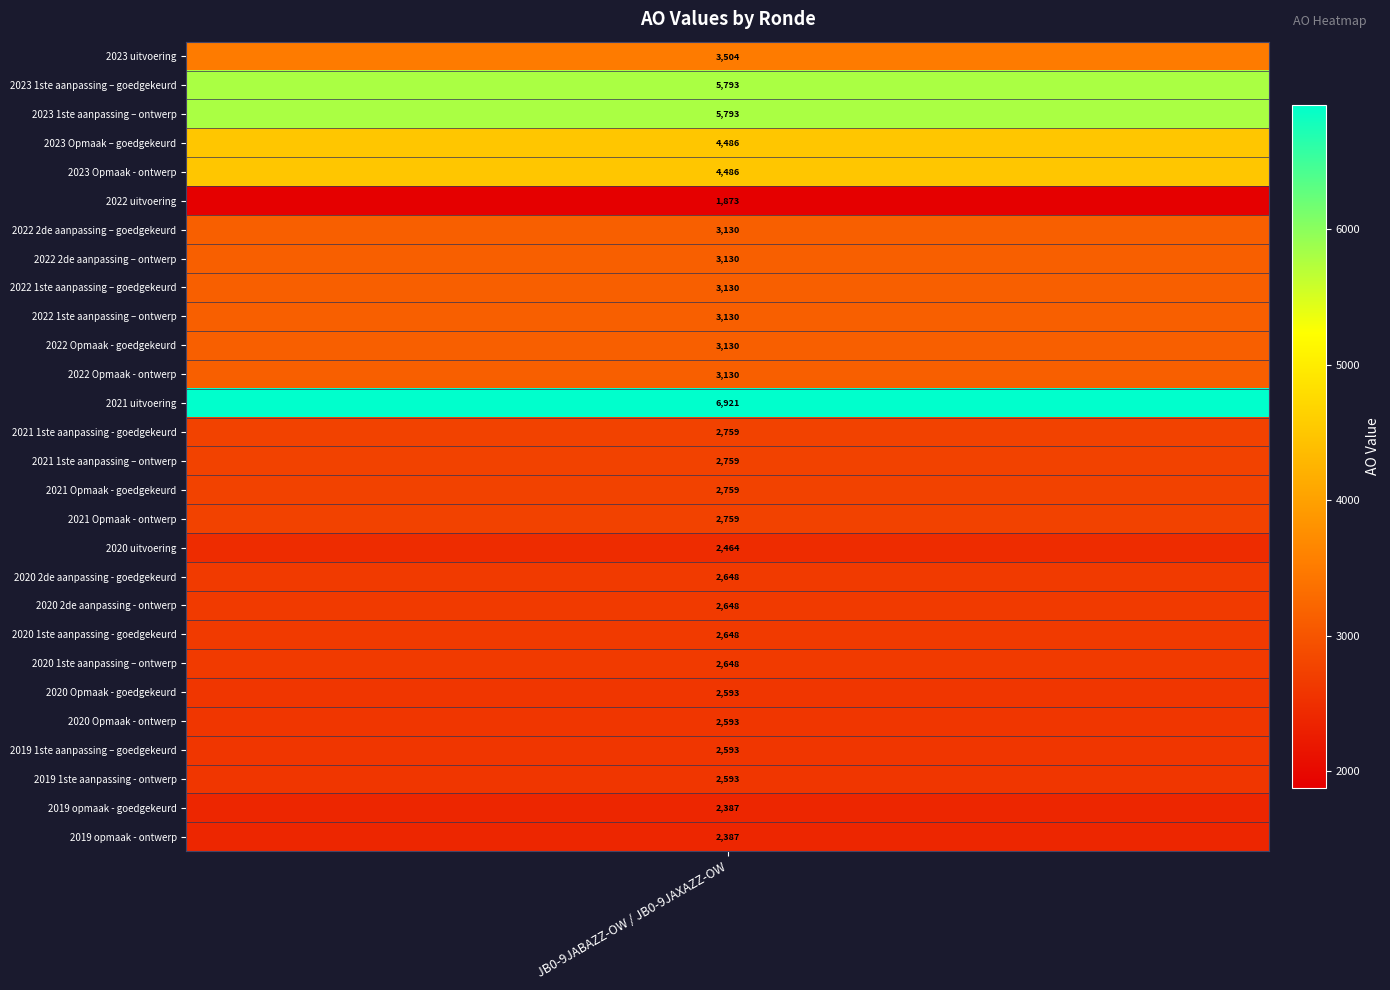

Where is the data nearest to the value 4397?

2023 Opmaak – goedgekeurd